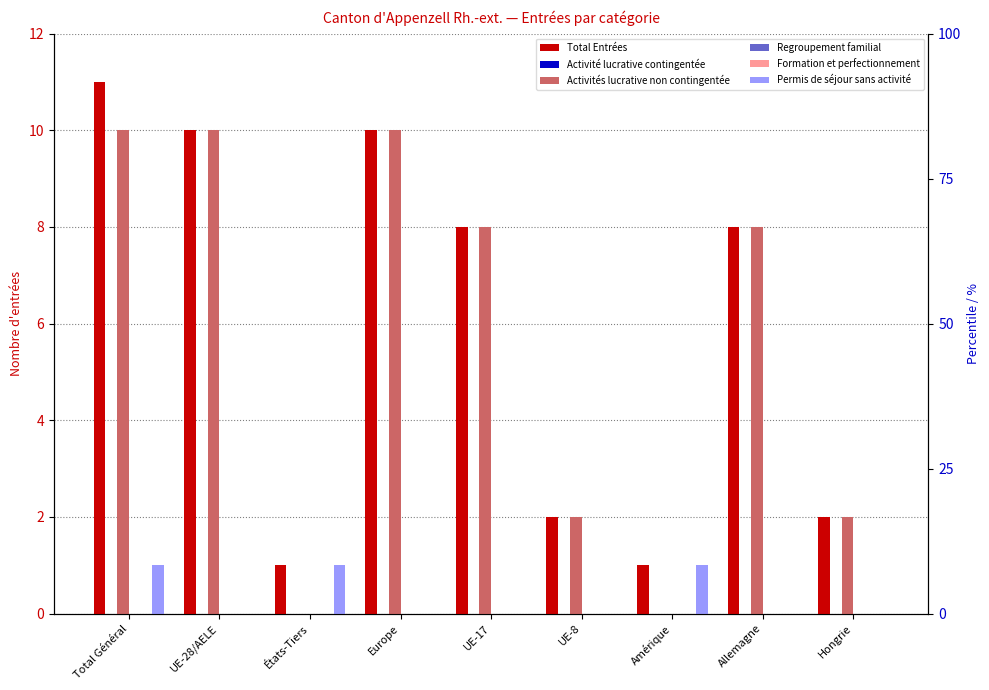

Which series has the largest total across all categories?

Total Entrées